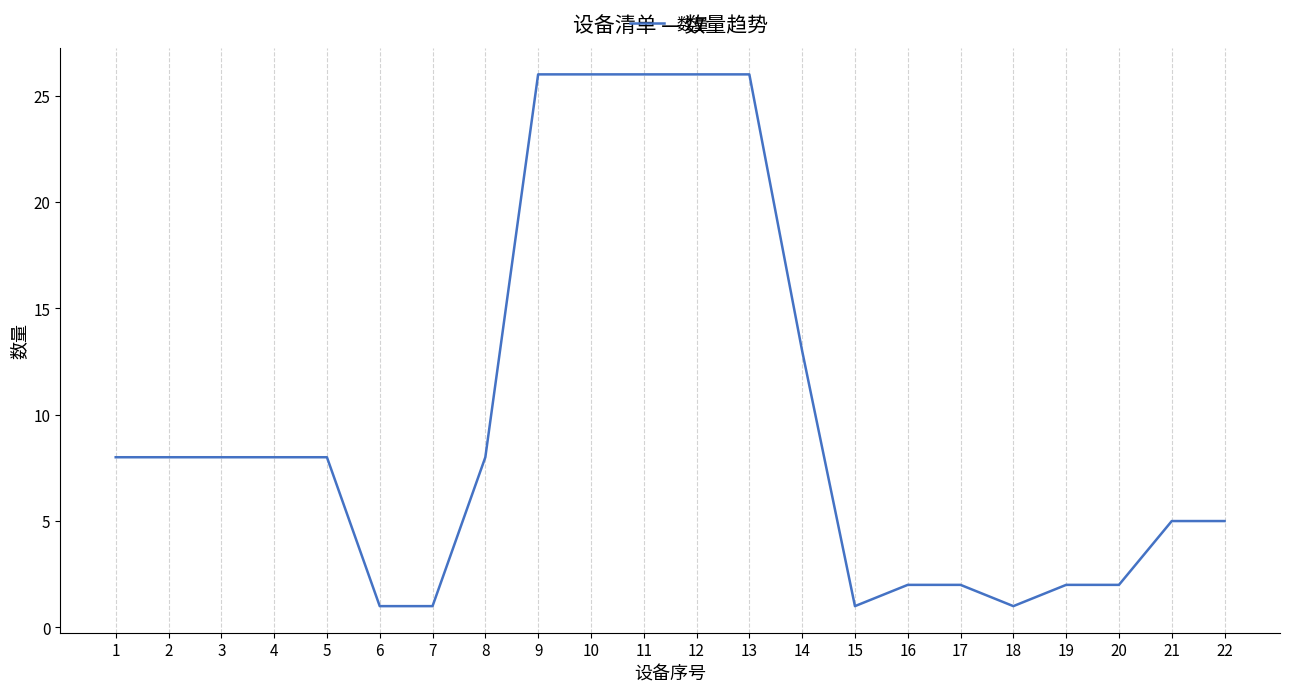

What is the change in value from 11 to 19?

-24